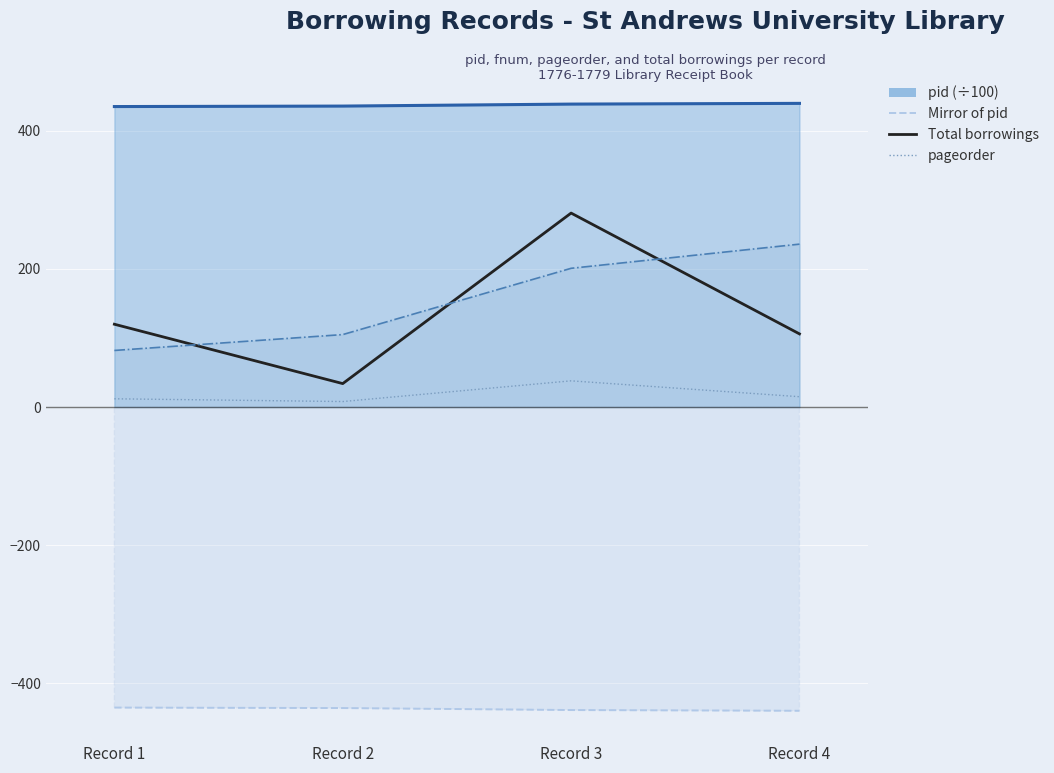

True or false: Total borrowings and pid (÷100) cross at least once.

False